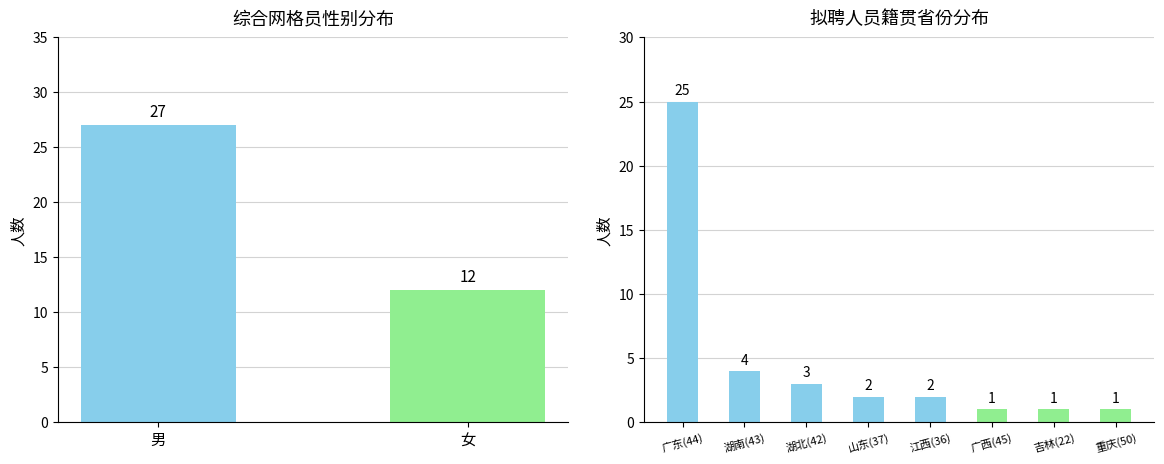

At which category does the chart reach its peak across all series?

广东(44)